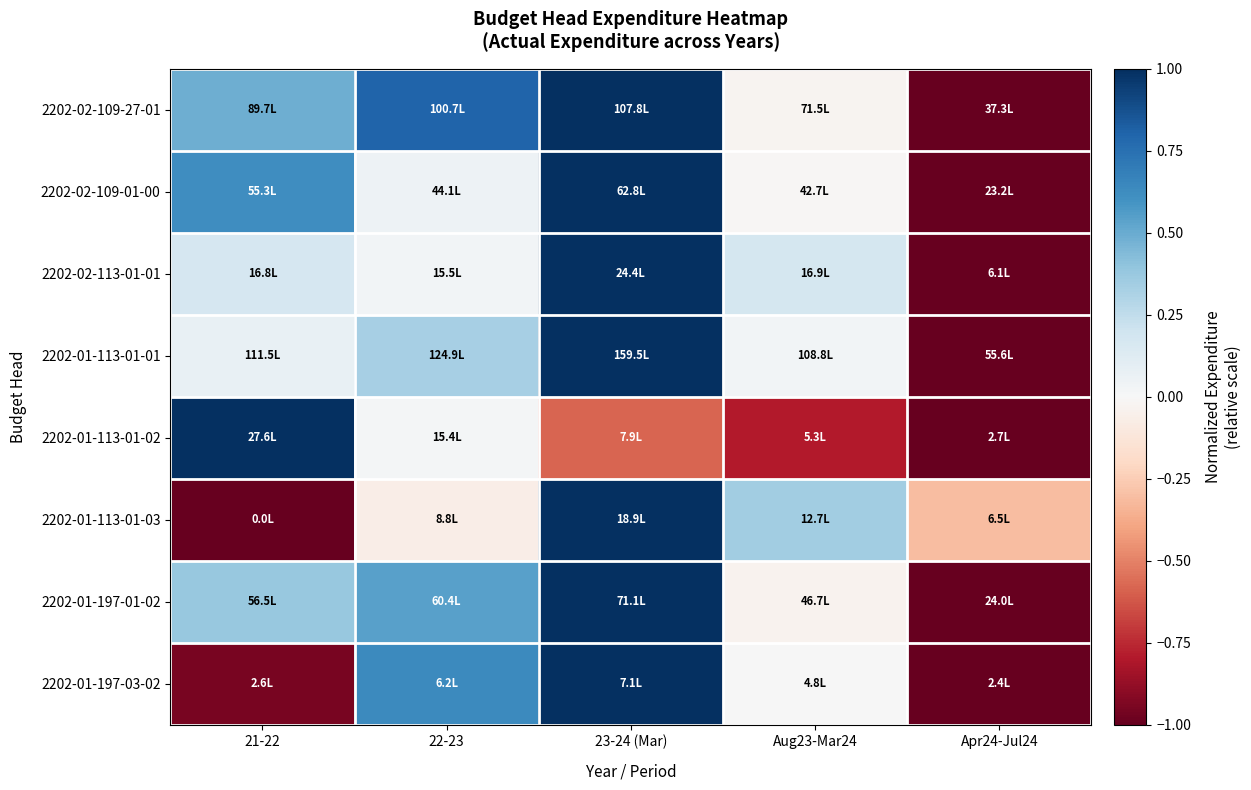

Reading left to right, extract all data points from this chart.

2202-02-109-27-01: 21-22=0.5	22-23=0.8	23-24 (Mar)=1.0	Aug23-Mar24=-0.0	Apr24-Jul24=-1.0
2202-02-109-01-00: 21-22=0.6	22-23=0.1	23-24 (Mar)=1.0	Aug23-Mar24=-0.0	Apr24-Jul24=-1.0
2202-02-113-01-01: 21-22=0.2	22-23=0.0	23-24 (Mar)=1.0	Aug23-Mar24=0.2	Apr24-Jul24=-1.0
2202-01-113-01-01: 21-22=0.1	22-23=0.3	23-24 (Mar)=1.0	Aug23-Mar24=0.0	Apr24-Jul24=-1.0
2202-01-113-01-02: 21-22=1.0	22-23=0.0	23-24 (Mar)=-0.6	Aug23-Mar24=-0.8	Apr24-Jul24=-1.0
2202-01-113-01-03: 21-22=-1.0	22-23=-0.1	23-24 (Mar)=1.0	Aug23-Mar24=0.3	Apr24-Jul24=-0.3
2202-01-197-01-02: 21-22=0.4	22-23=0.5	23-24 (Mar)=1.0	Aug23-Mar24=-0.0	Apr24-Jul24=-1.0
2202-01-197-03-02: 21-22=-0.9	22-23=0.6	23-24 (Mar)=1.0	Aug23-Mar24=0.0	Apr24-Jul24=-1.0